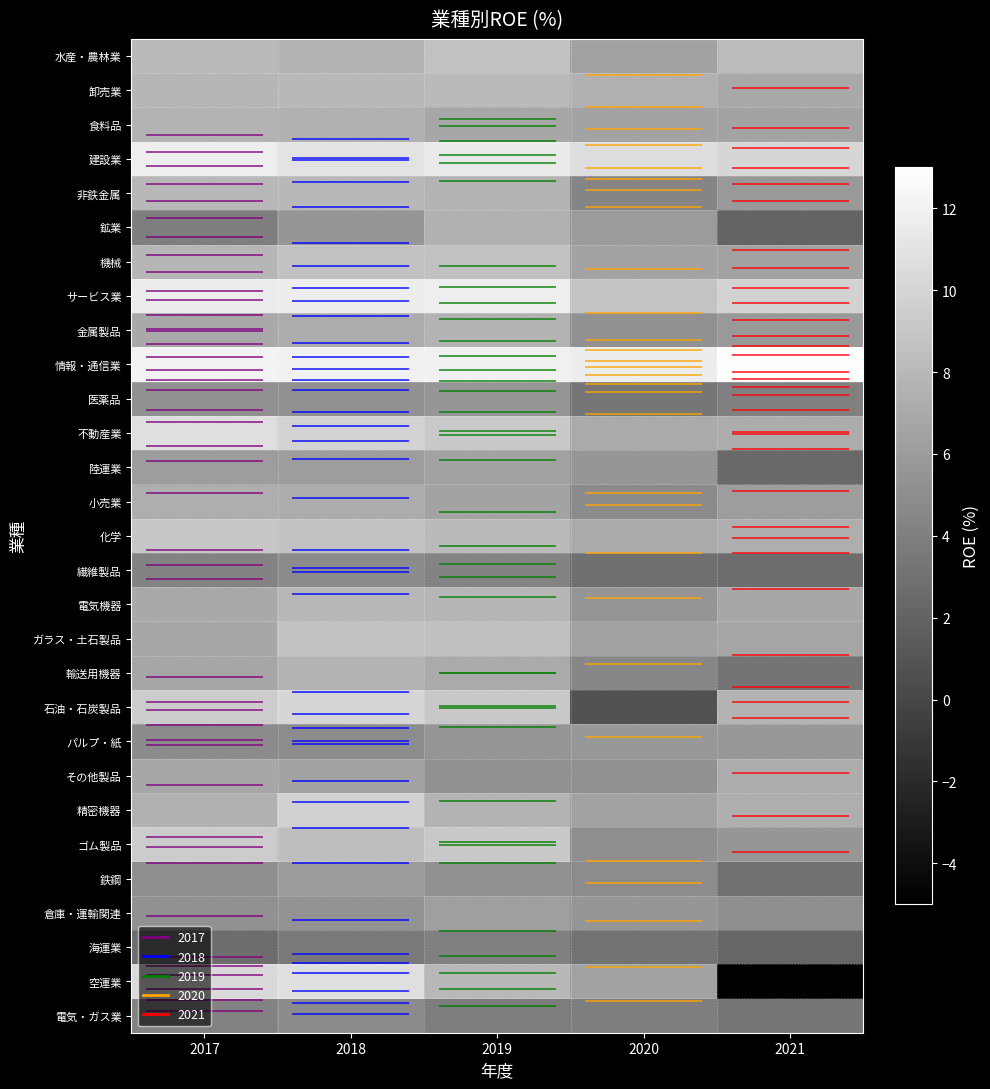

Between 2018 and 2017, which is larger?

2017